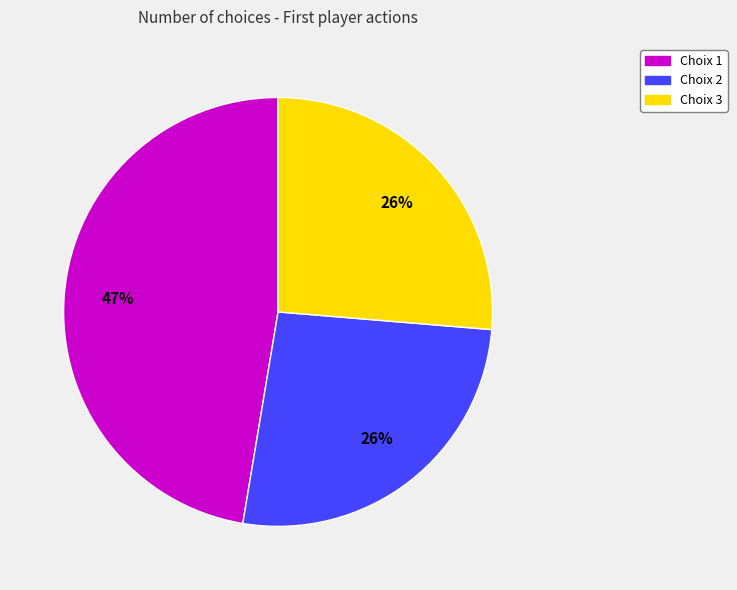

To the nearest percent, what is the average slice percentage?

33%